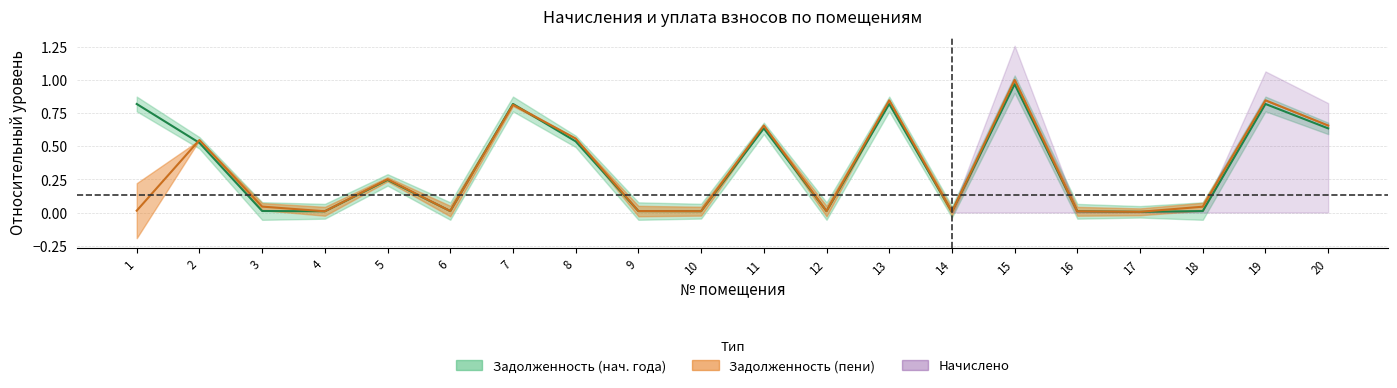

How many lines are shown in the chart?

2